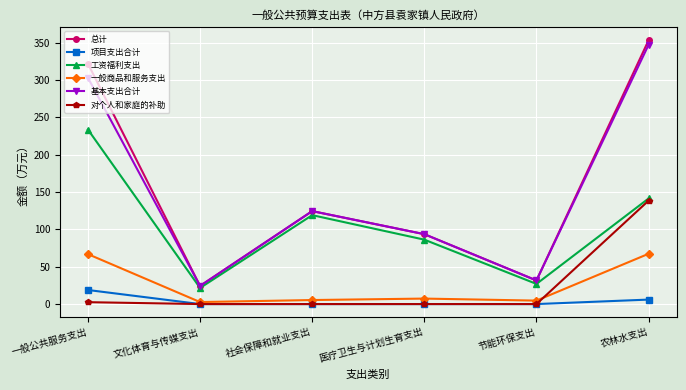

Which category has the highest value in the 总计 series?

农林水支出